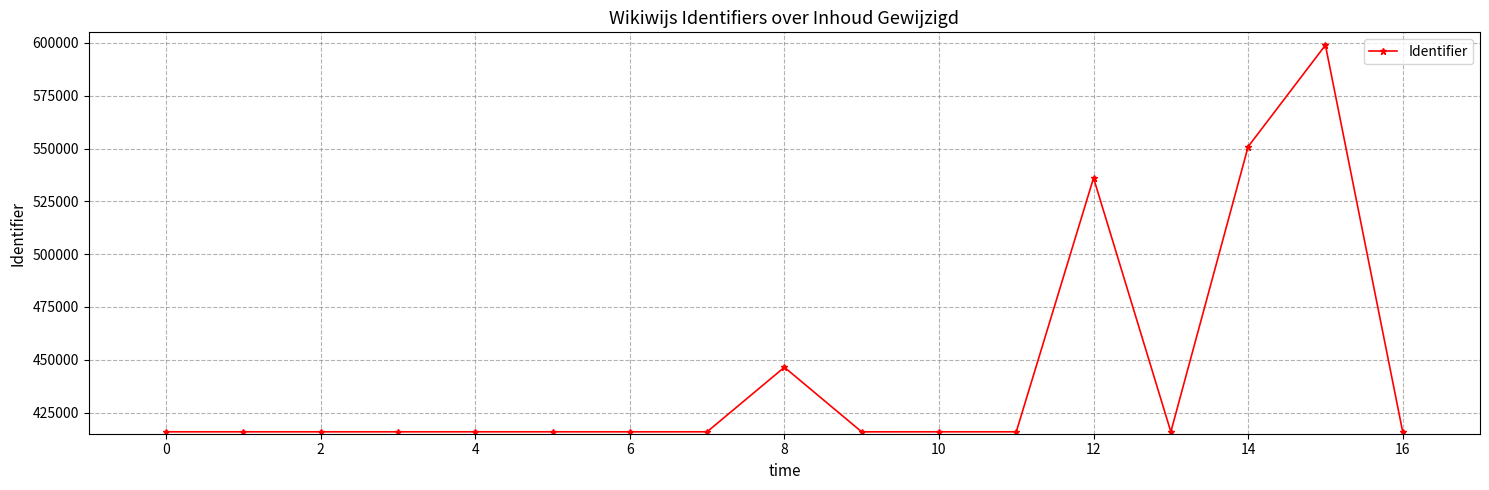

How many lines are shown in the chart?

1